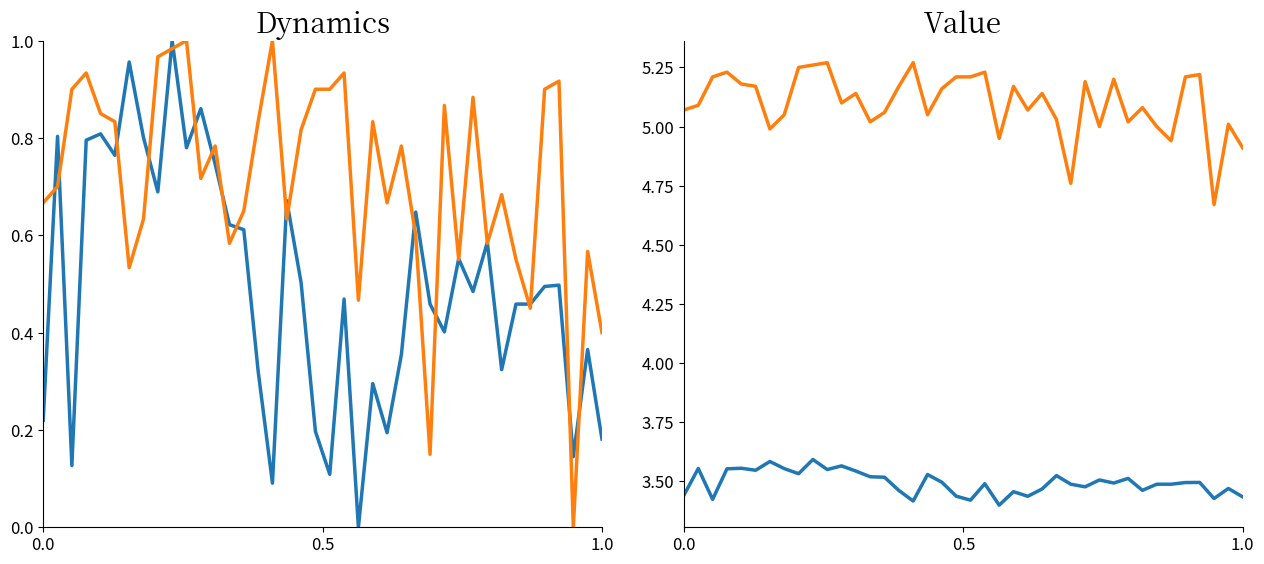

Reading right to left, extract all data points from this chart.

humidity: 3.4	3.5	3.4	3.5	3.5	3.5	3.5	3.5	3.5	3.5	3.5	3.5	3.5	3.5	3.5	3.4	3.5	3.4	3.5	3.4	3.4	3.5	3.5	3.4	3.5	3.5	3.5	3.5	3.6	3.6	3.6	3.5	3.6	3.6	3.5	3.6	3.6	3.4	3.6	3.4
temperature: 4.9	5.0	4.7	5.2	5.2	4.9	5.0	5.1	5.0	5.2	5.0	5.2	4.8	5.0	5.1	5.1	5.2	5.0	5.2	5.2	5.2	5.2	5.0	5.3	5.2	5.1	5.0	5.1	5.1	5.3	5.3	5.2	5.0	5.0	5.2	5.2	5.2	5.2	5.1	5.1